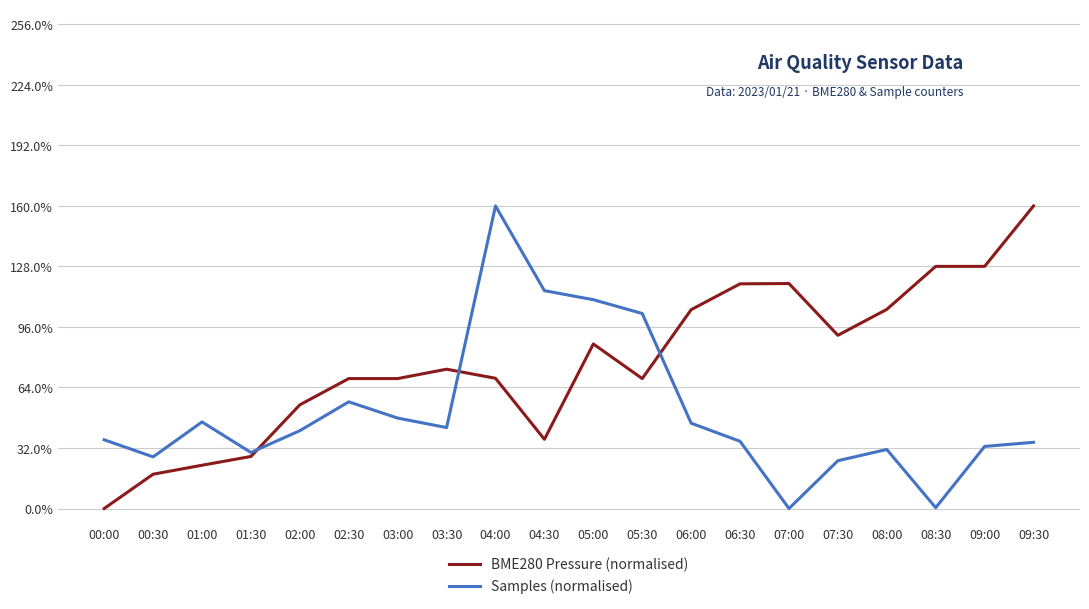

Does the chart display data point markers on the line(s)?

No